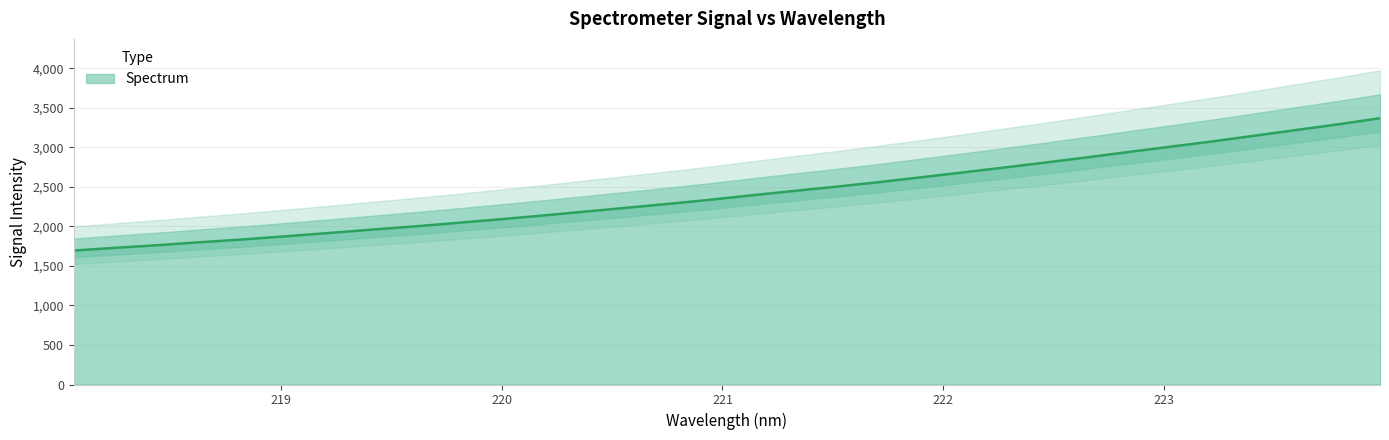

Which has a higher value, 222.6447 or 223.408?

223.408